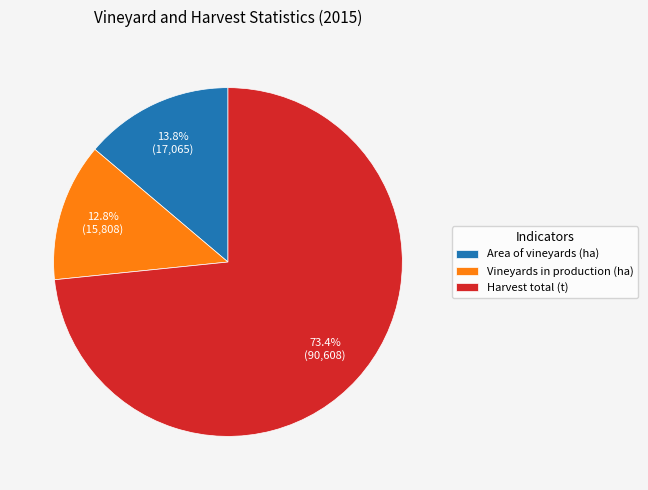

Do Area of vineyards (ha) and Vineyards in production (ha) together represent more than half of the pie?

No